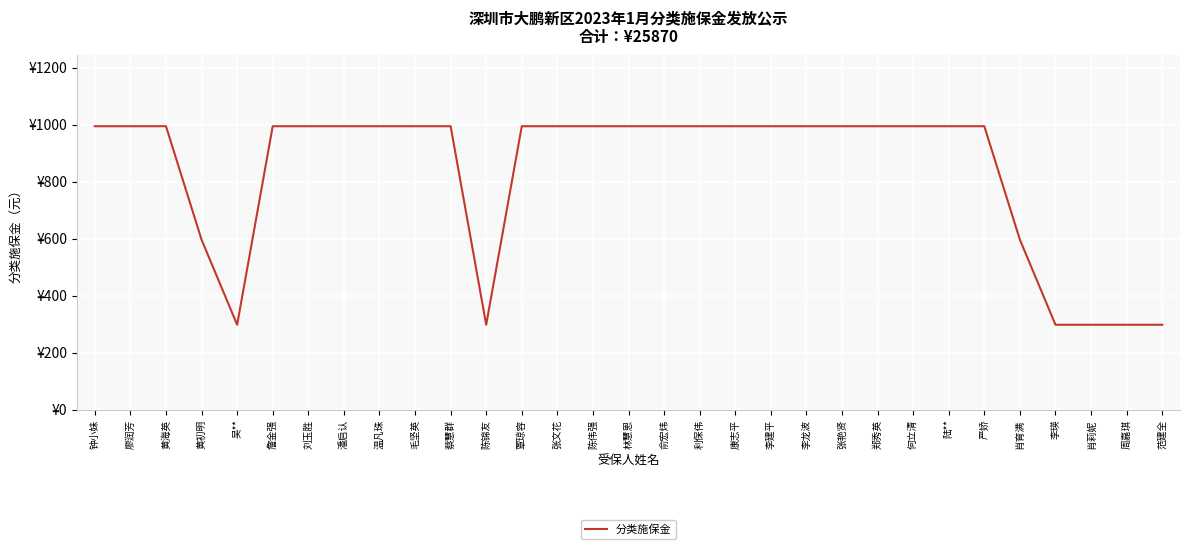

Is this an area chart (filled region under the line)?

No